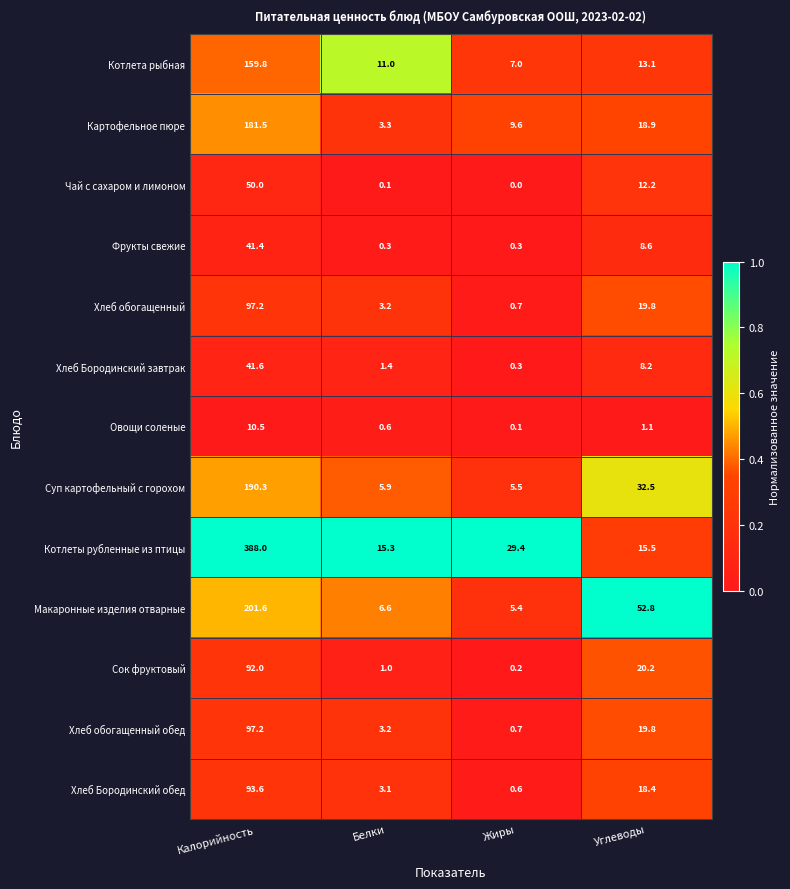

Read the Котлеты рубленные из птицы value at Жиры.

29.4